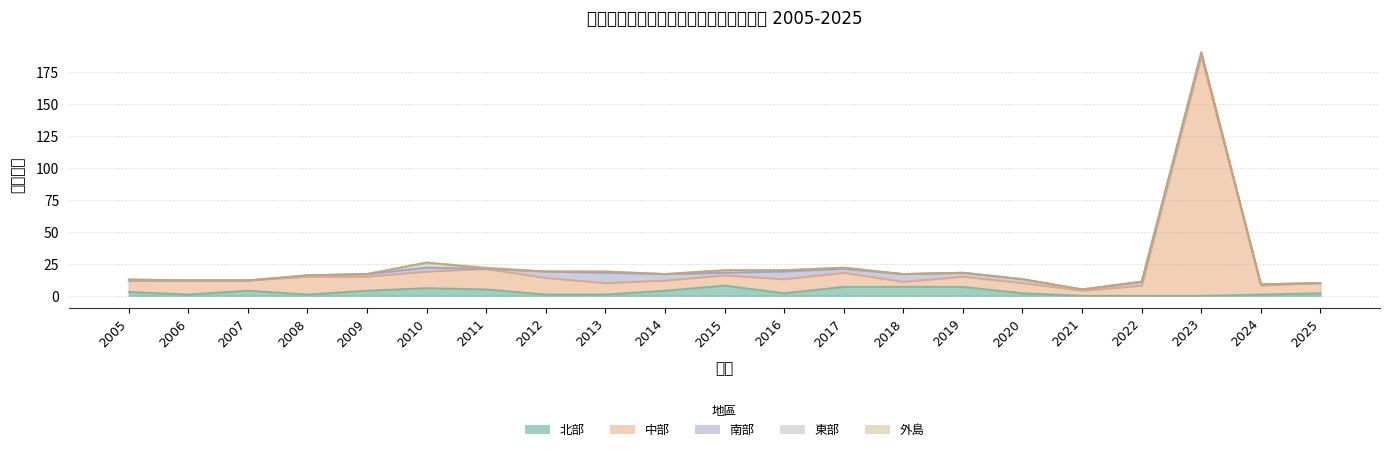

At how many categories does at least one series exceed 70?

1